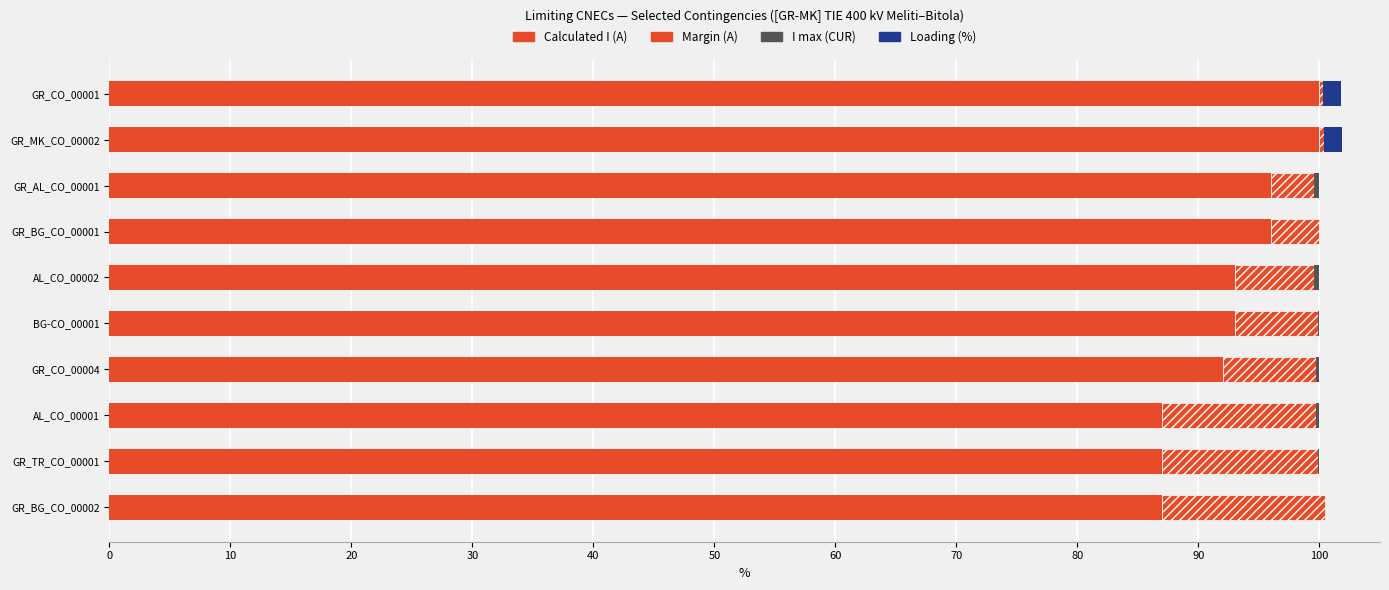

How many data points does each series have?

10